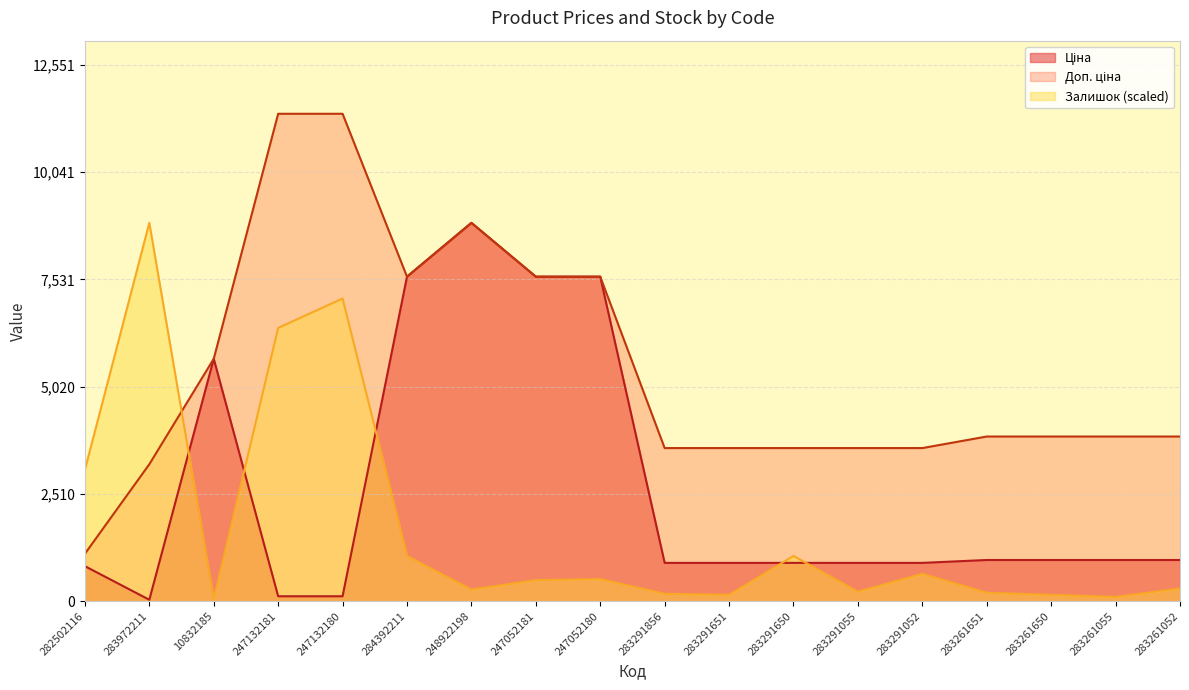

What is the total value across all series at 283261651?

5014.4